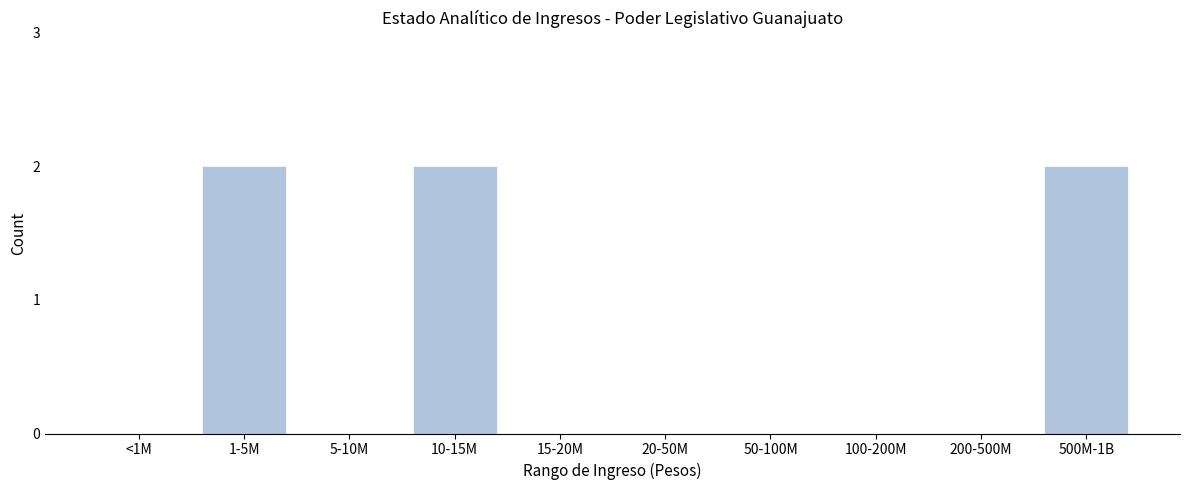

Reading left to right, extract all data points from this chart.

<1M=0	1-5M=2	5-10M=0	10-15M=2	15-20M=0	20-50M=0	50-100M=0	100-200M=0	200-500M=0	500M-1B=2